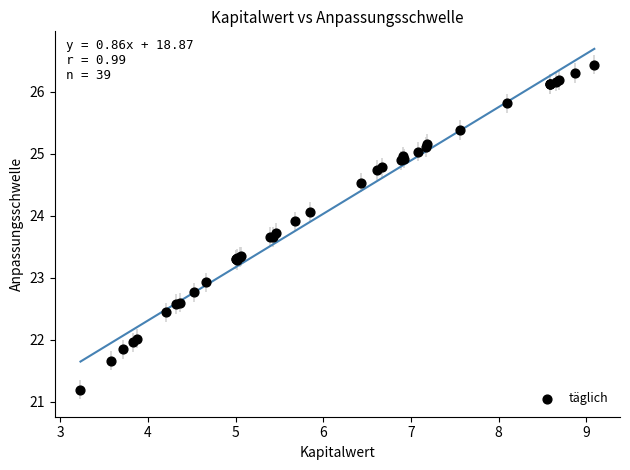

What Y value in the scatter plot is closest to 23?

22.9